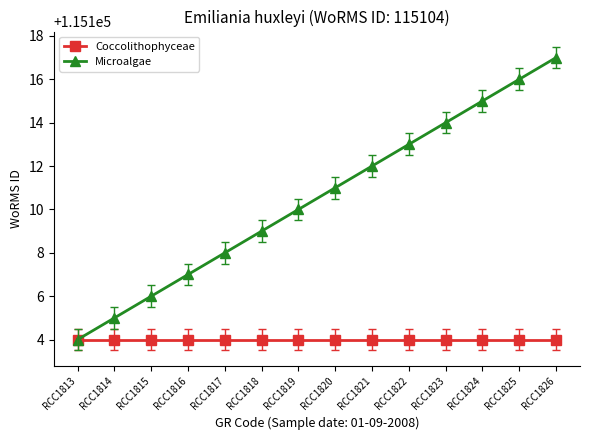

Reading left to right, transcribe all the data shown in this chart.

Coccolithophyceae: 115104	115104	115104	115104	115104	115104	115104	115104	115104	115104	115104	115104	115104	115104
Microalgae: 115104	115105	115106	115107	115108	115109	115110	115111	115112	115113	115114	115115	115116	115117